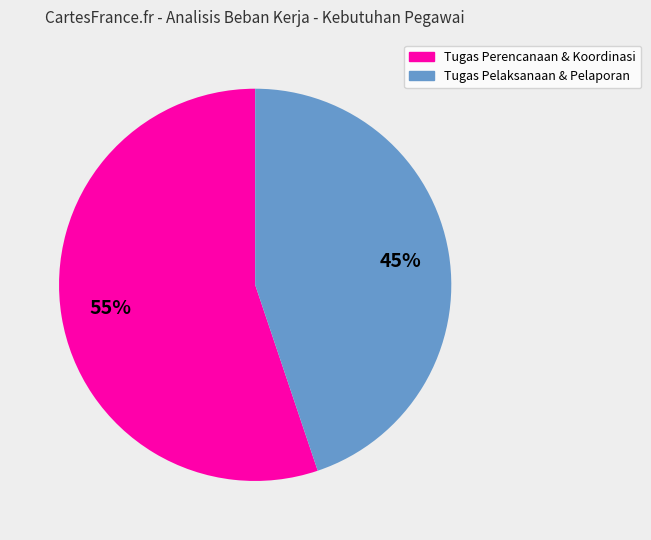

Is there any slice that represents more than half of the pie?

Yes